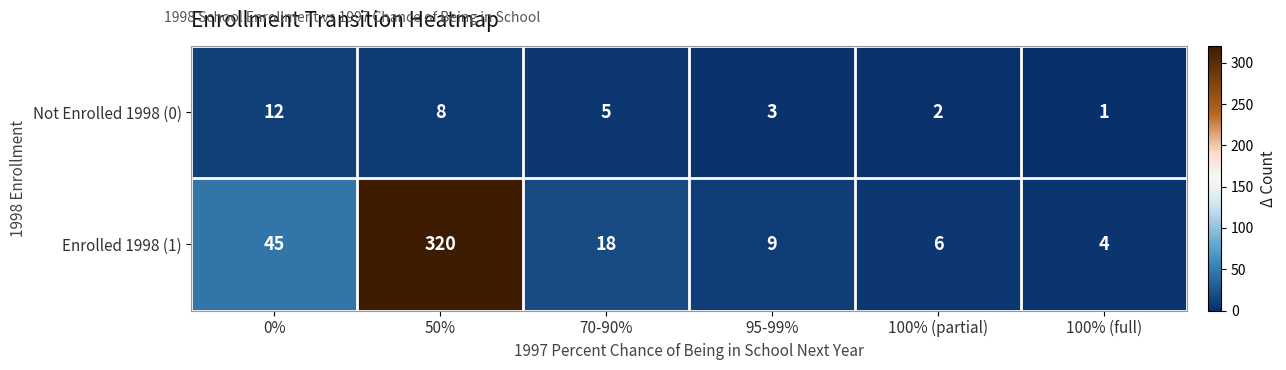

Between 0% and 100% (partial), which series saw the biggest shift?

Enrolled 1998 (1)